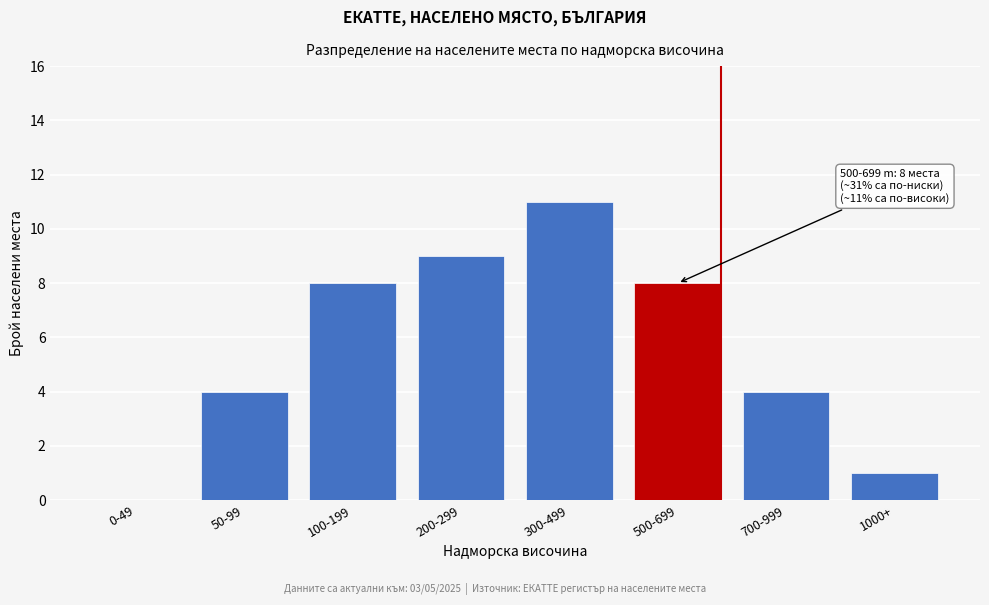

Reading right to left, what are all the values shown in this chart?

1000+=1	700-999=4	500-699=8	300-499=11	200-299=9	100-199=8	50-99=4	0-49=0